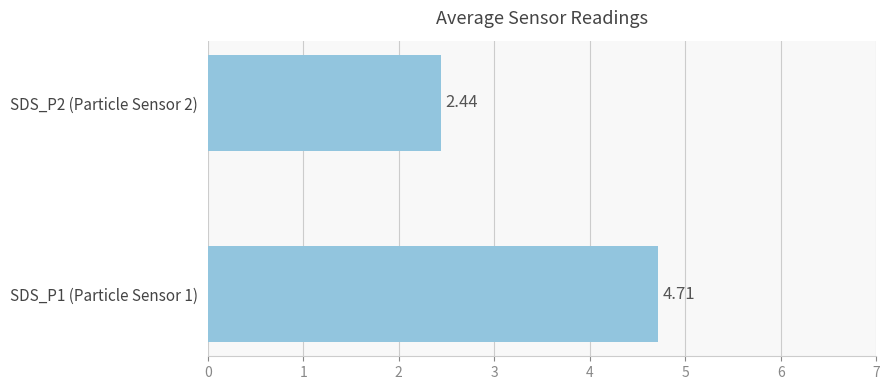

Are the bars grouped side by side (vs. stacked)?

No